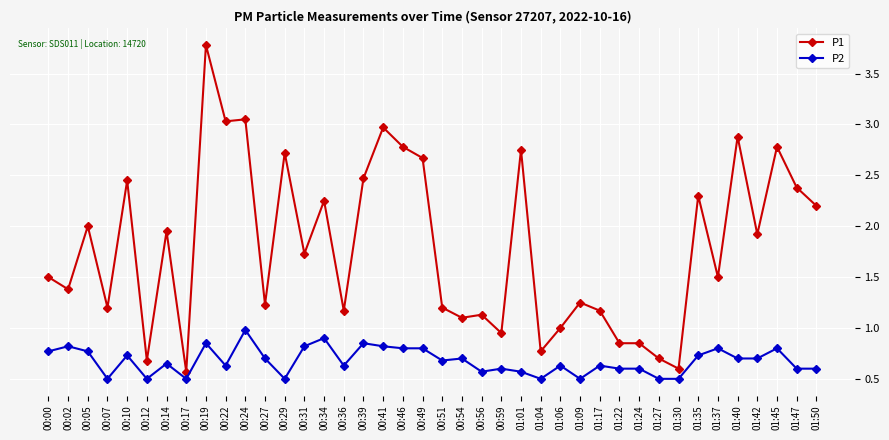

What is the total value across all series at 00:36?

1.8